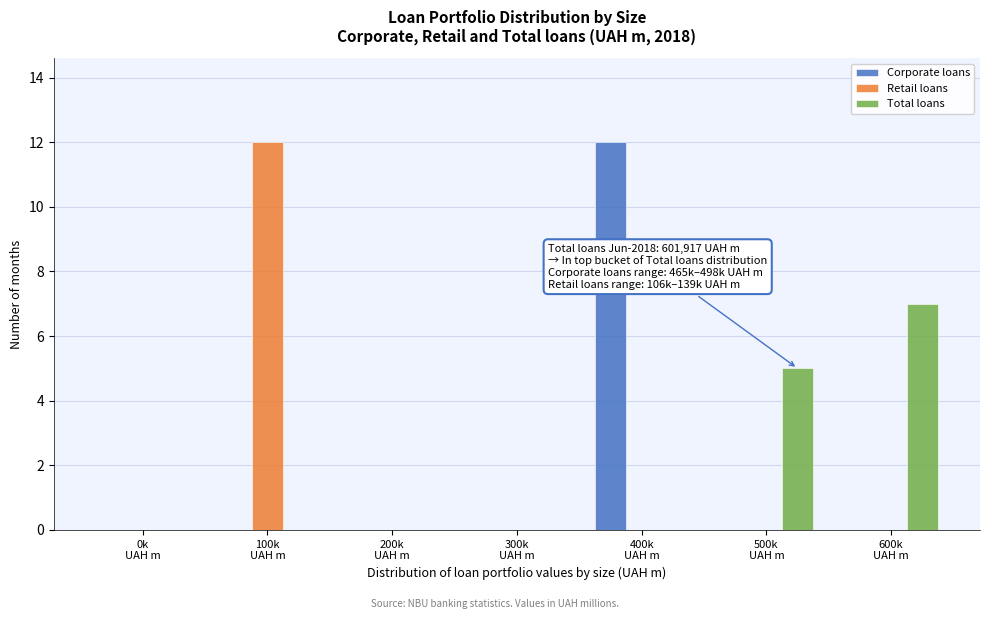

What is the sum of all Corporate loans values?

12